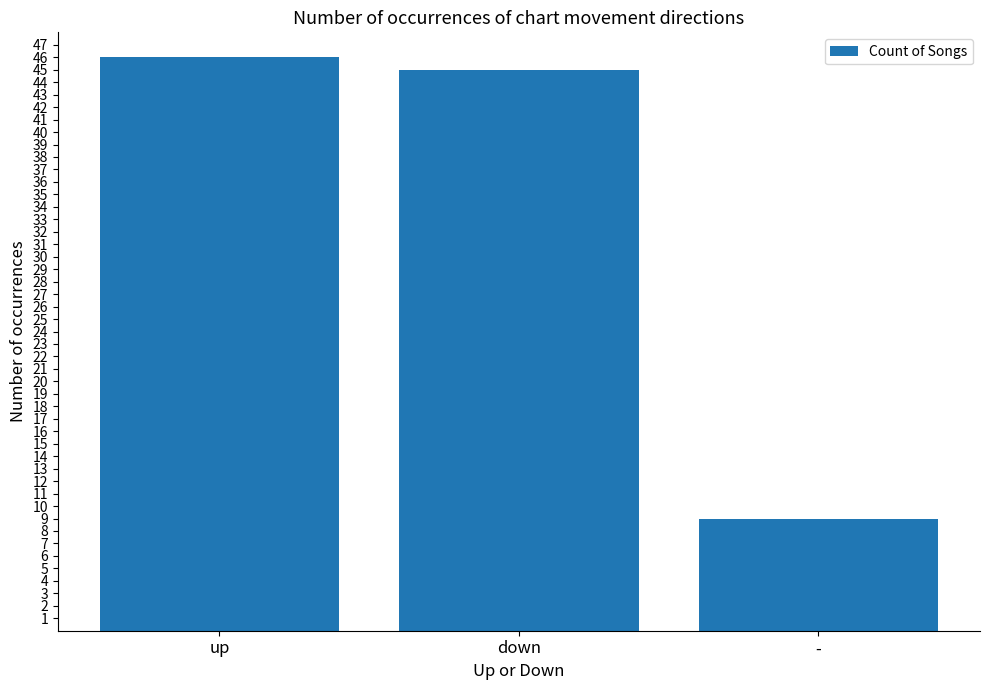

What is the approximate value at -, to the nearest 5?

10